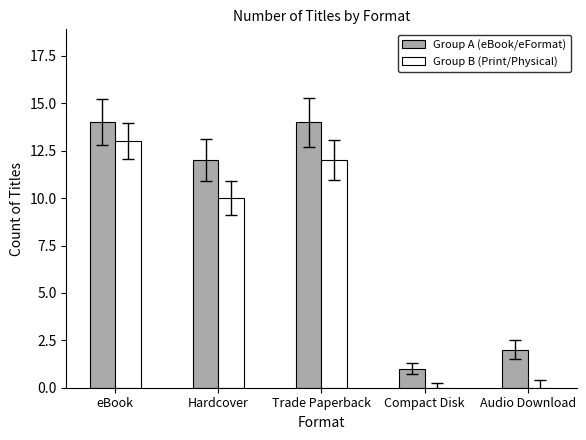

Reading left to right, transcribe all the data shown in this chart.

Group A (eBook/eFormat): eBook=14	Hardcover=12	Trade Paperback=14	Compact Disk=1	Audio Download=2
Group B (Print/Physical): eBook=13	Hardcover=10	Trade Paperback=12	Compact Disk=0	Audio Download=0